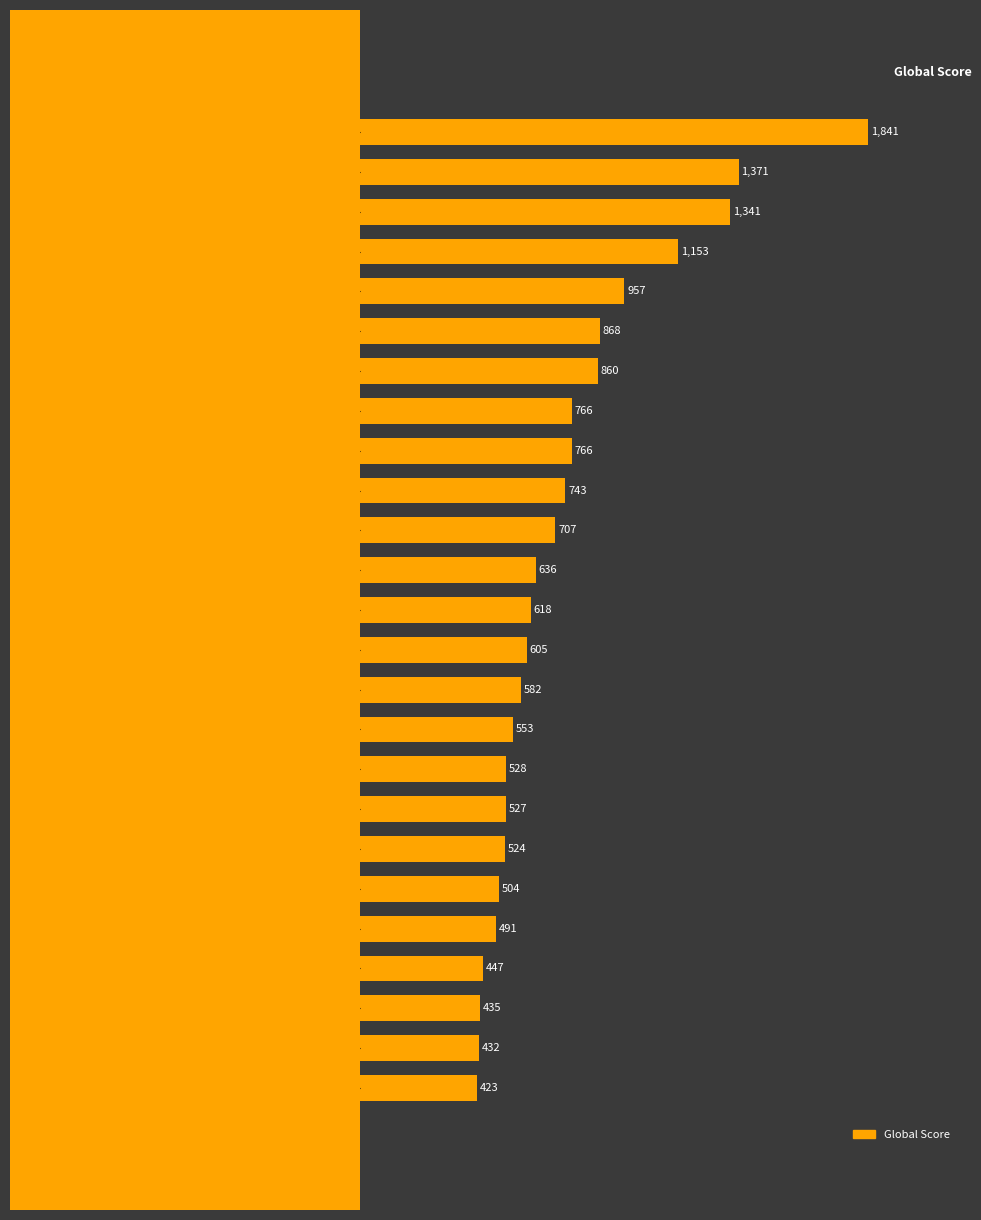

True or false: the data shows 435 at The Book Thief.

False